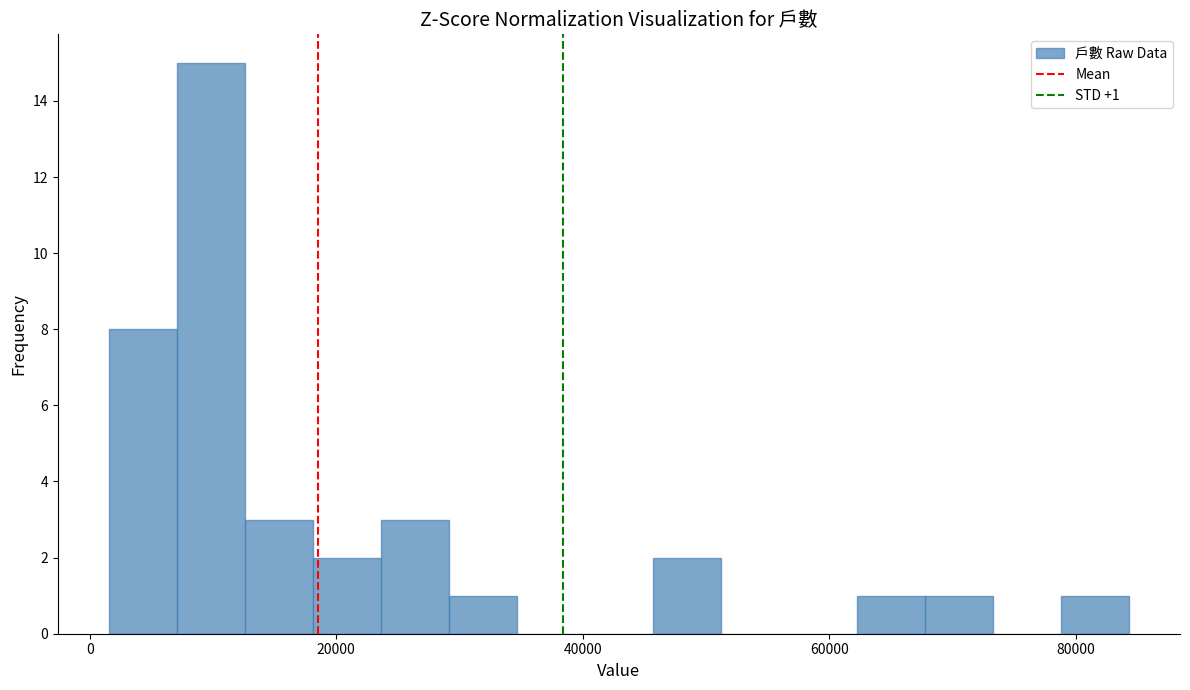

Read against the x-axis, roughly where is the centre of the tallest bar?

10000